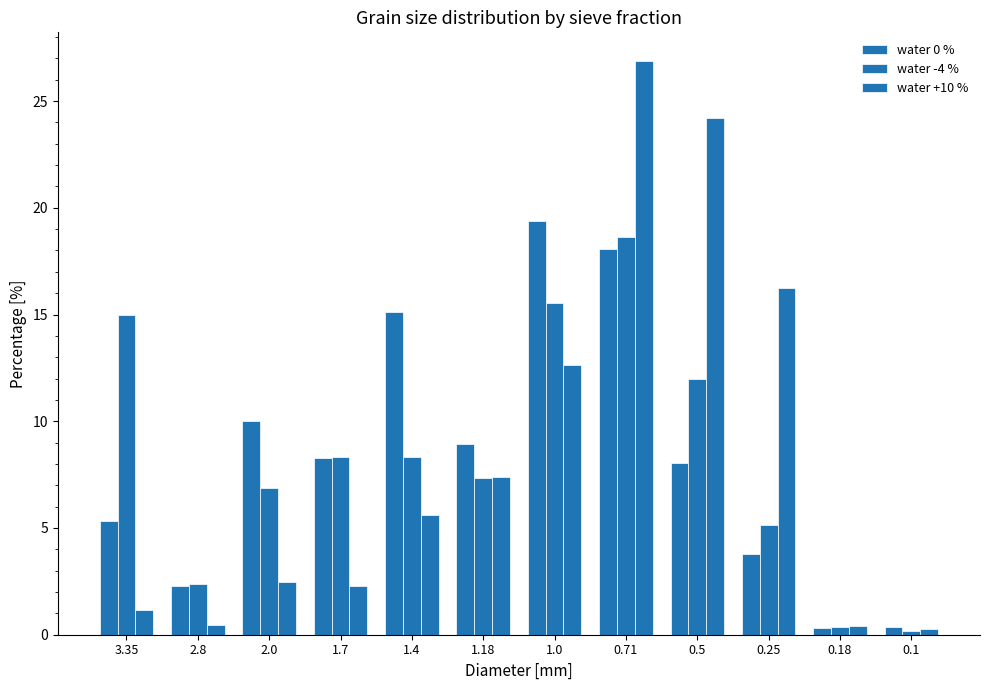

Where does the water -4 % series first go above 8?

3.35